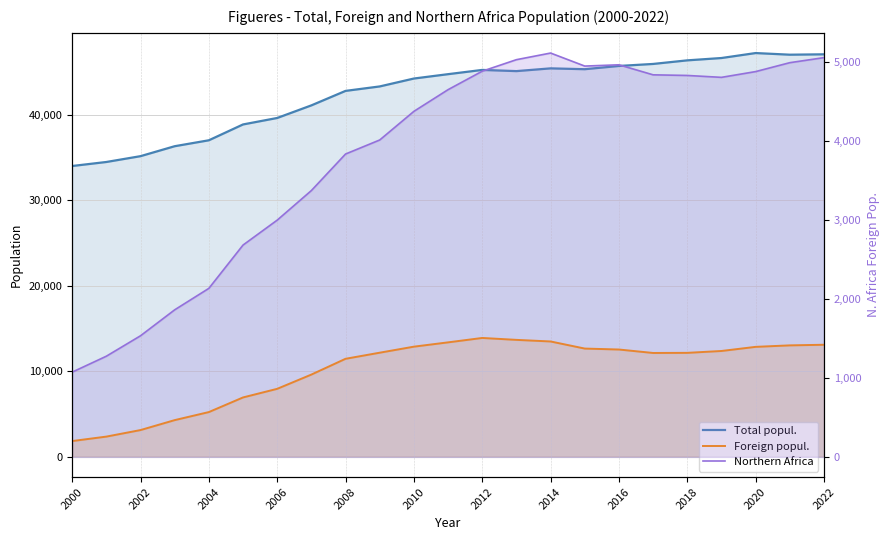

True or false: Foreign popul. and Total popul. cross at least once.

False